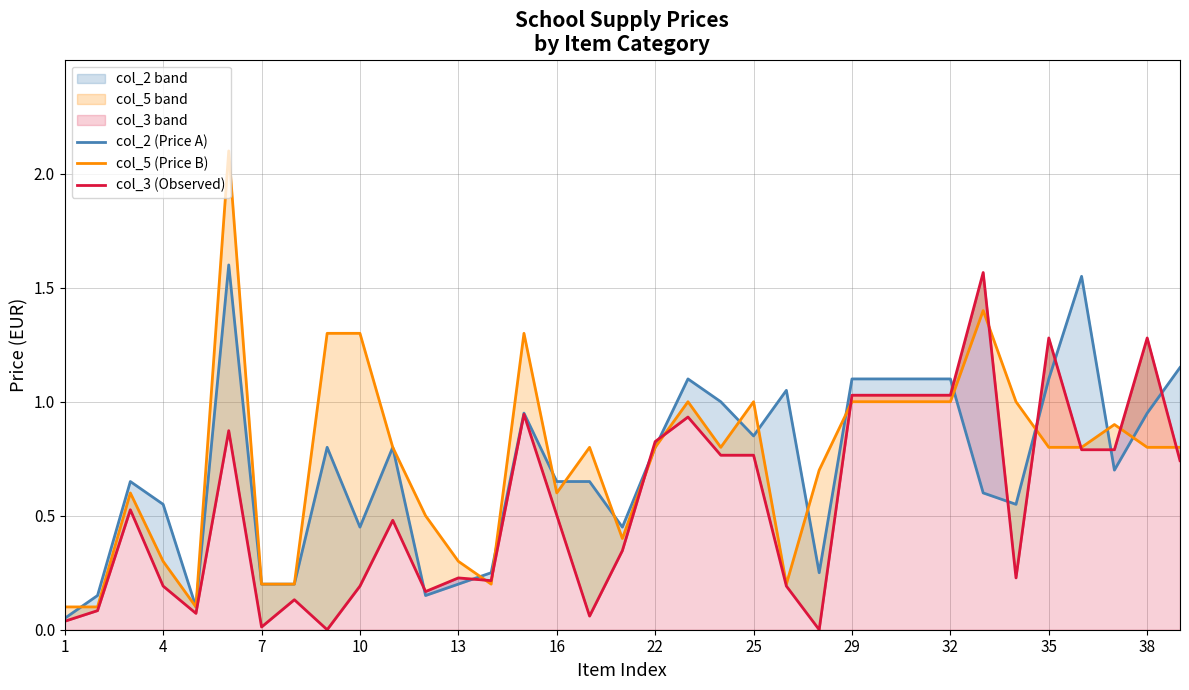

Count the number of categories in the chart.

35